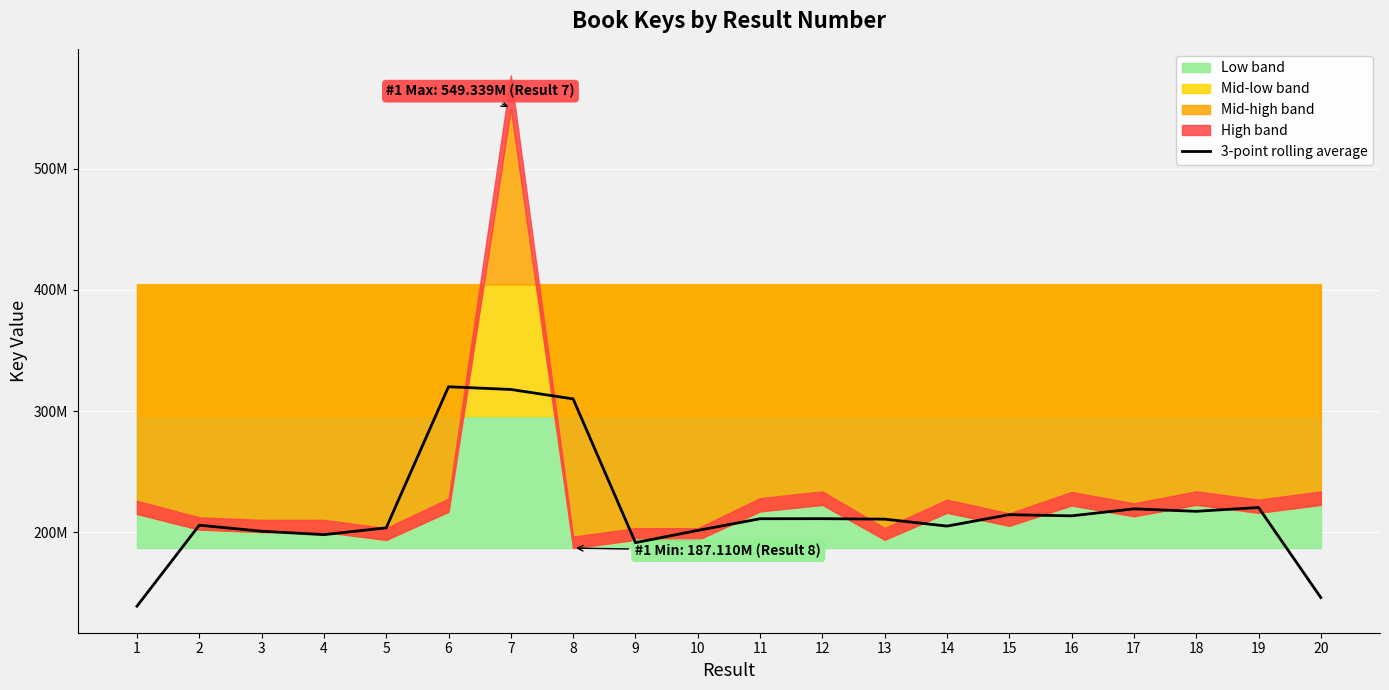

What is the change in value from 15 to 20?

-68321252.3